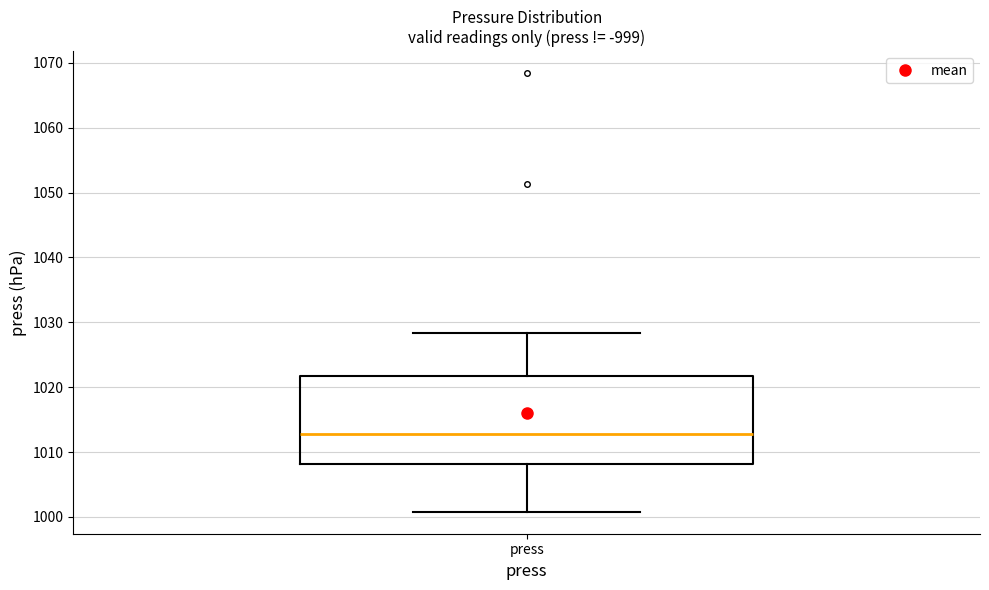

Transcribe this box plot: give where the median line is, the range the box spans, and where the two whiskers end, as read against the y-axis. The values are not printed on the chart, so give them approximately, as read against the axis.

median 1013, box 1008 to 1022, whiskers 1001 to 1028